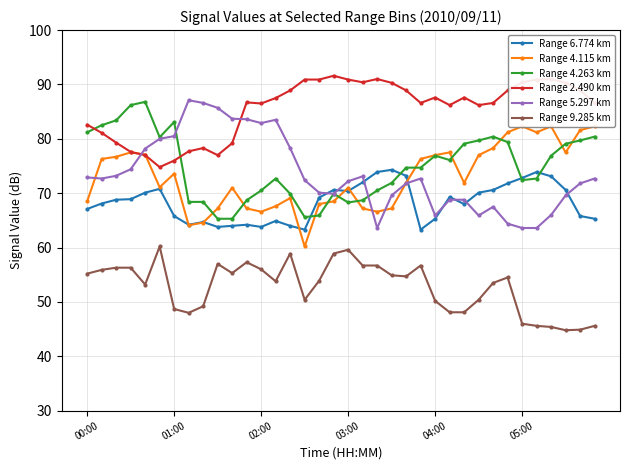

True or false: Range 4.263 km and Range 2.490 km cross at least once.

True